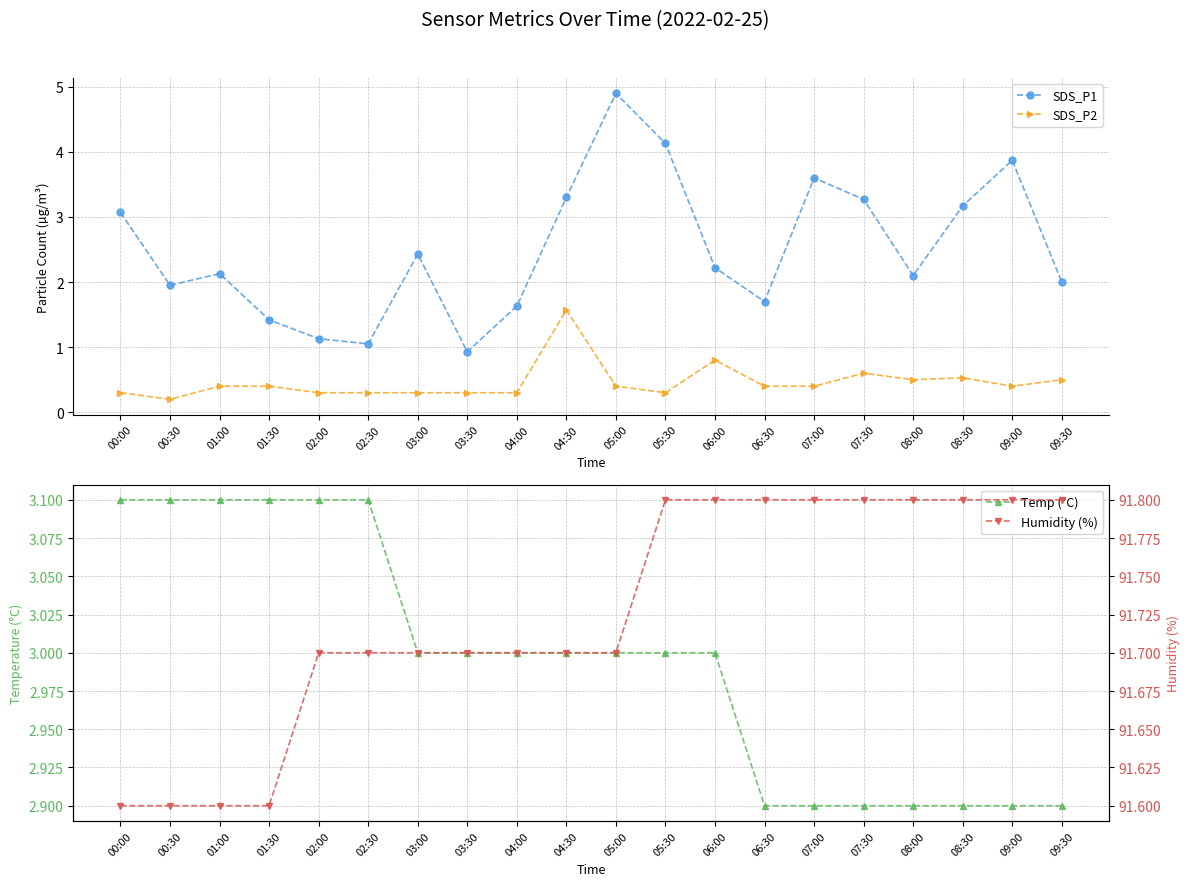

Read the Humidity (%) value at 00:30.

91.6